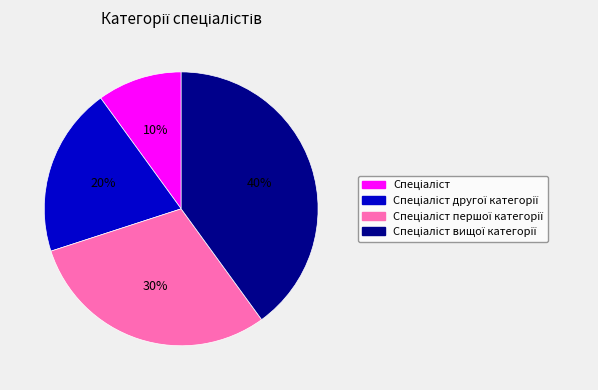

Is there any slice that represents more than half of the pie?

No